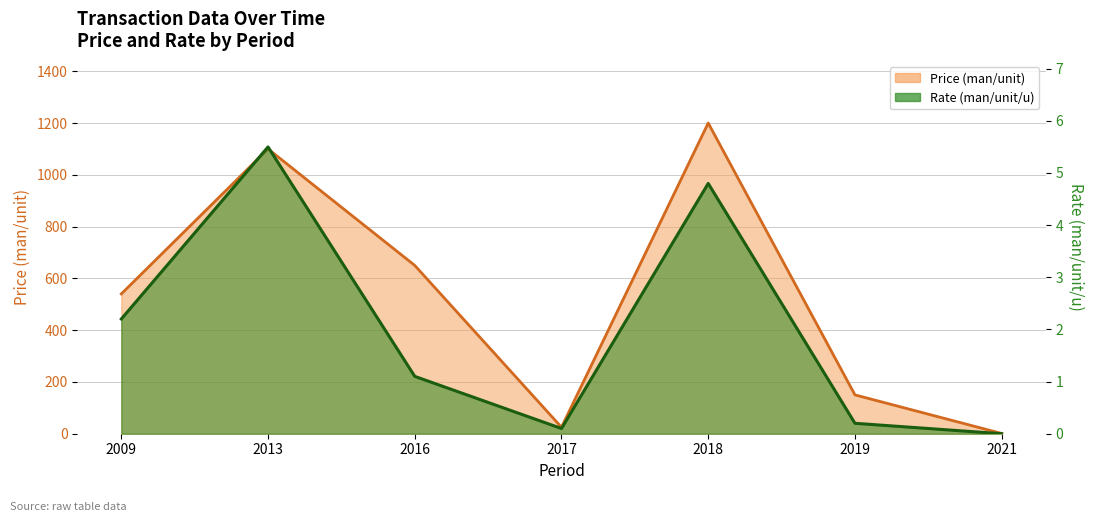

True or false: Rate (man/unit/u) and Price (man/unit) intersect in this chart.

False